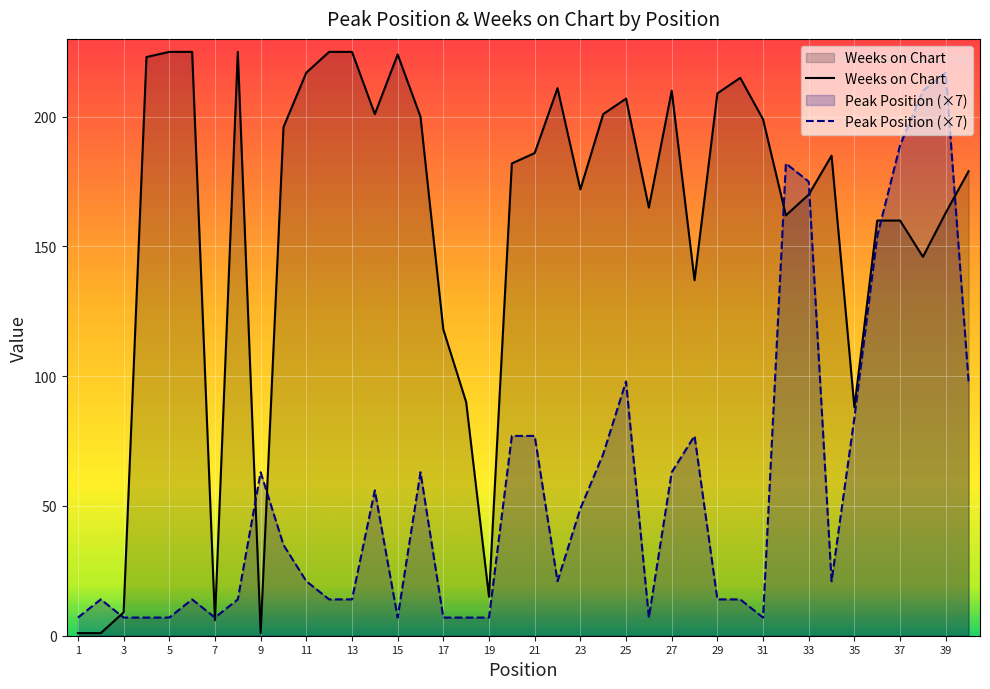

Reading right to left, extract all data points from this chart.

Peak Position: 98	217	210	189	154	84	21	175	182	7	14	14	77	63	7	98	70	49	21	77	77	7	7	7	63	7	56	14	14	21	35	63	14	7	14	7	7	7	14	7
Weeks on Chart: 179	163	146	160	160	88	185	170	162	199	215	209	137	210	165	207	201	172	211	186	182	15	90	118	200	224	201	225	225	217	196	1	225	6	225	225	223	9	1	1